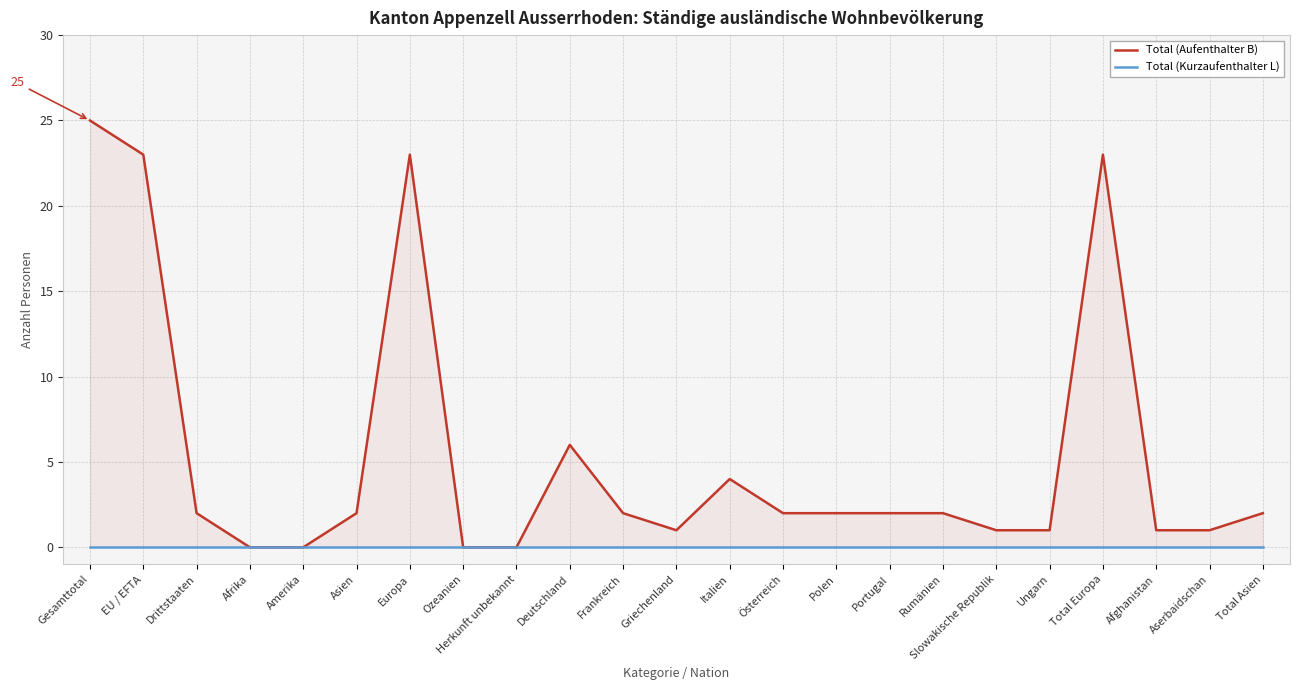

What is the sum of all Total (Aufenthalter B) values?

125